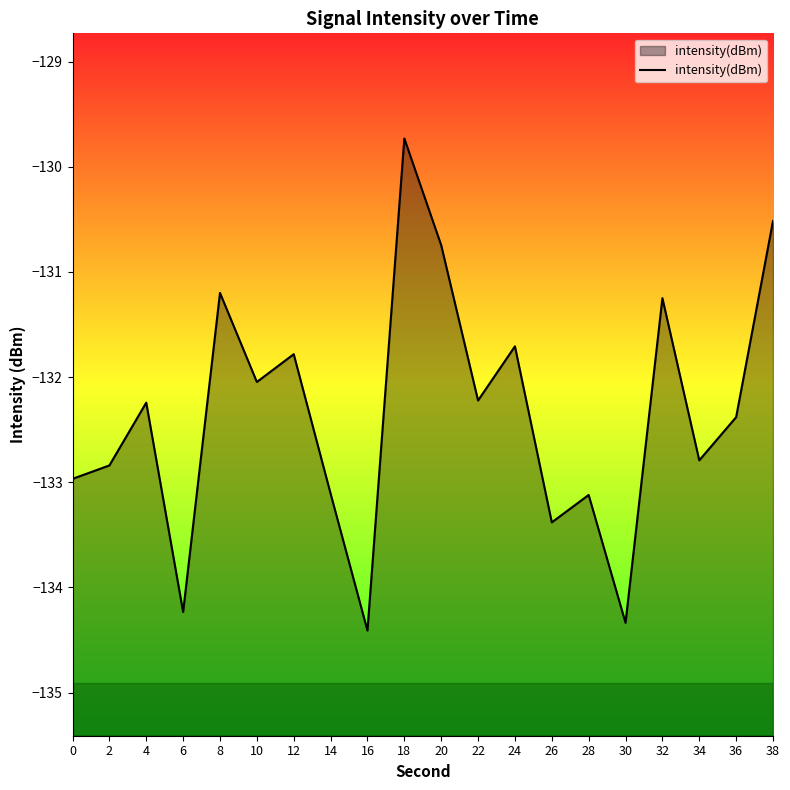

How many lines are shown in the chart?

1